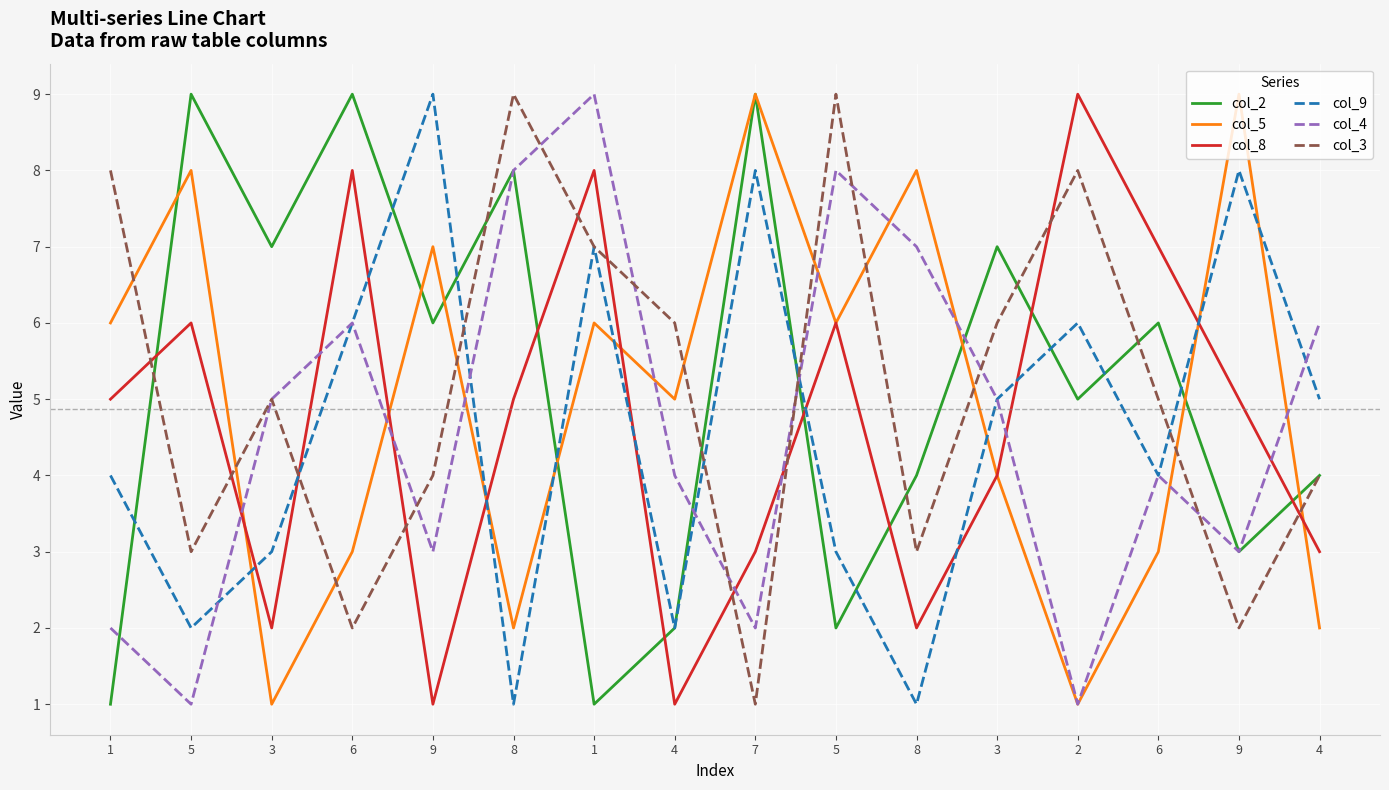

Rank the categories by col_4 value from lowest to highest.

5, 2, 1, 7, 9, 9, 4, 6, 3, 3, 6, 4, 8, 8, 5, 1